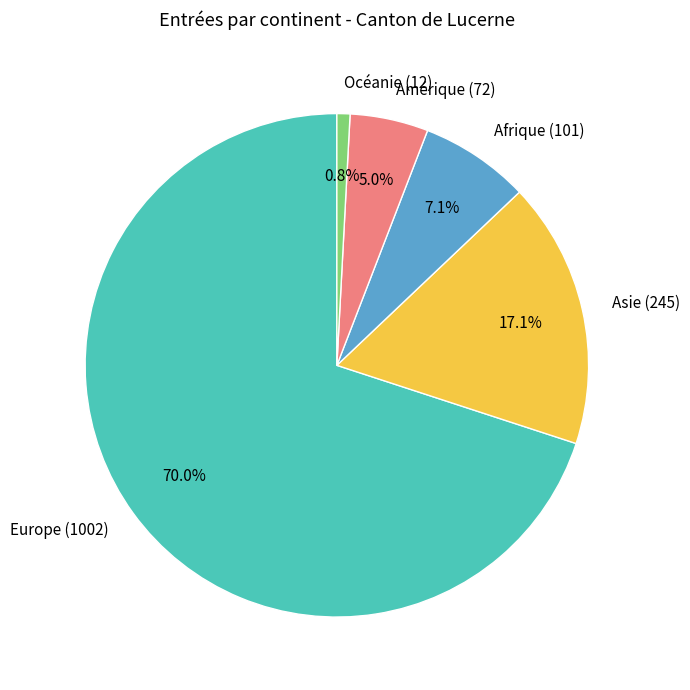

To the nearest percent, what is the combined percentage of Amérique and Asie?

22%